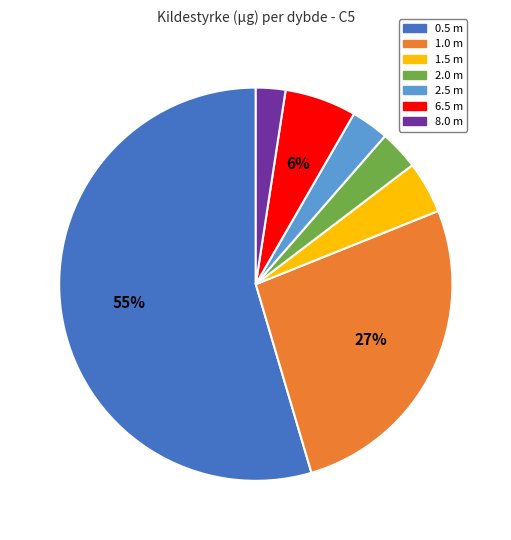

Which has a higher value, 0.5 m or 2.5 m?

0.5 m